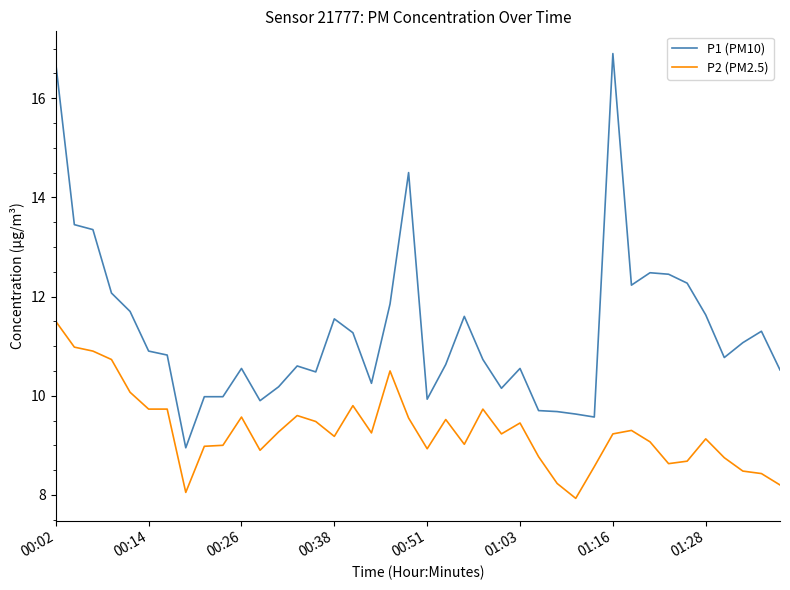

True or false: P1 (PM10) and P2 (PM2.5) intersect in this chart.

False